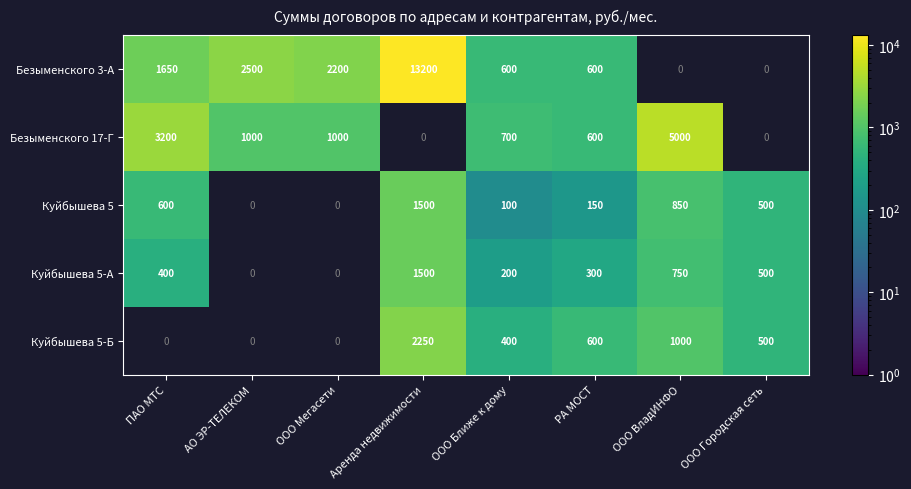

What is the sum of the Безыменского 3-А values at ООО Мегасети and ПАО МТС?

3850